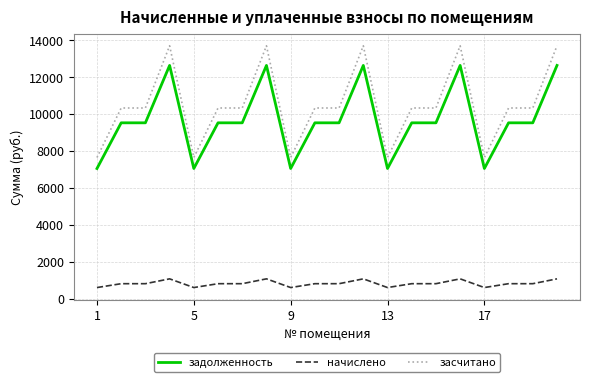

What is the sum of all засчитано values?

209969.7